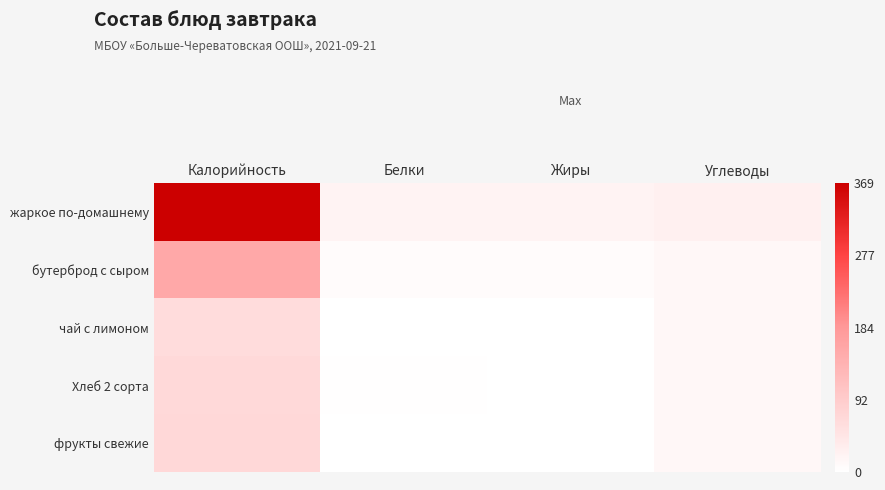

Which series has the largest range (max minus min)?

жаркое по-домашнему